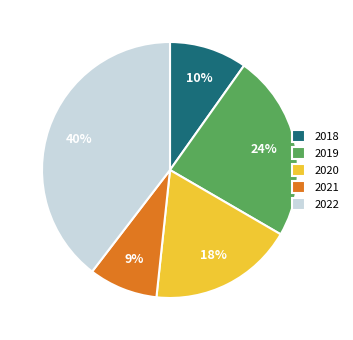

How many slices are in this pie chart?

5